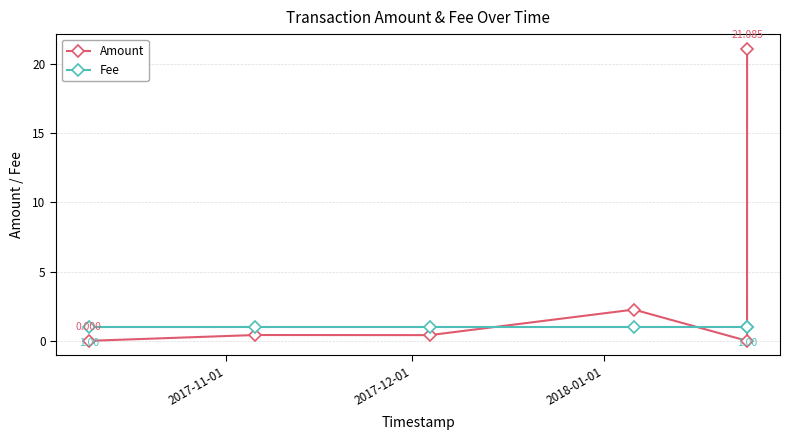

Rank the series by their average value, from highest to lowest.

Amount, Fee